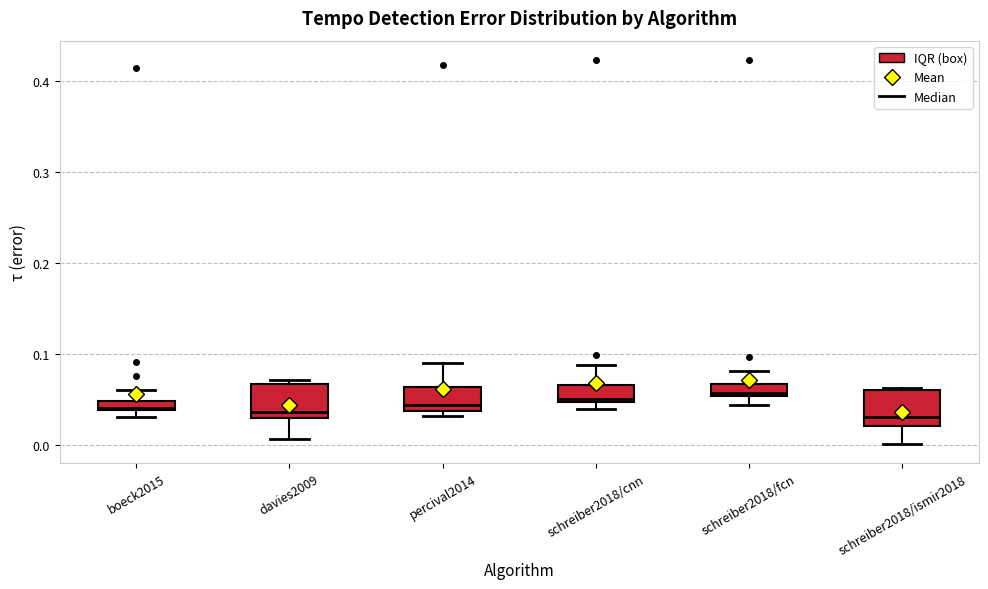

Where is the upper edge of the box for davies2009 on the y-axis? The values are not printed on the chart, so give them approximately, as read against the axis.

0.07